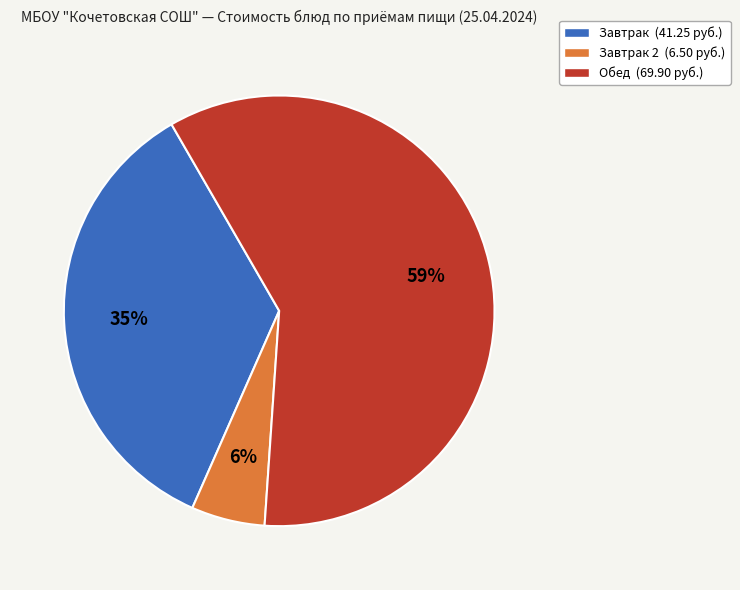

How many slices are in this pie chart?

3